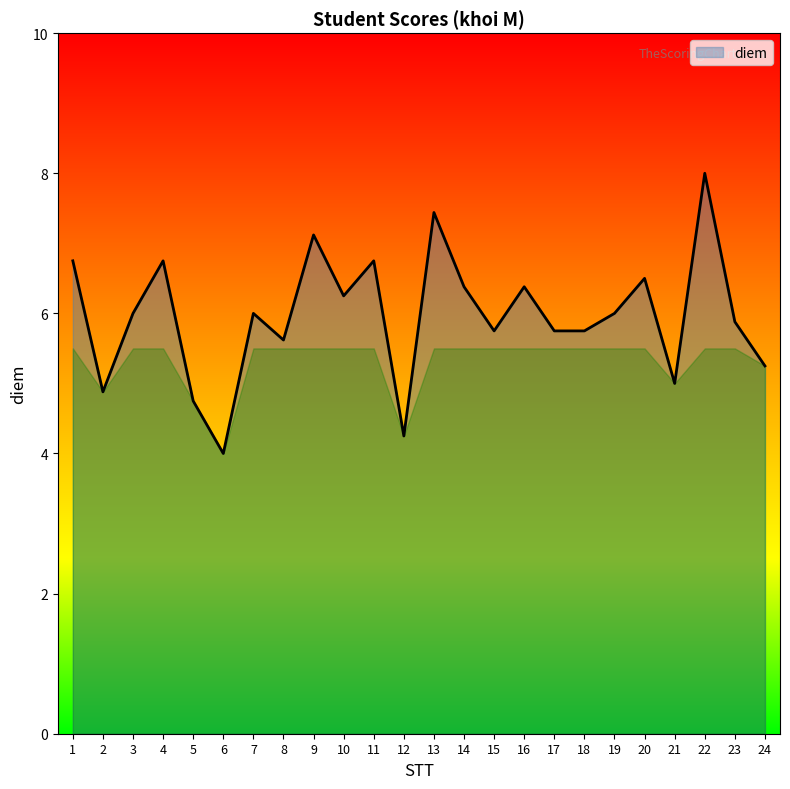

Is it true that the value at 18 is 5.8?

True